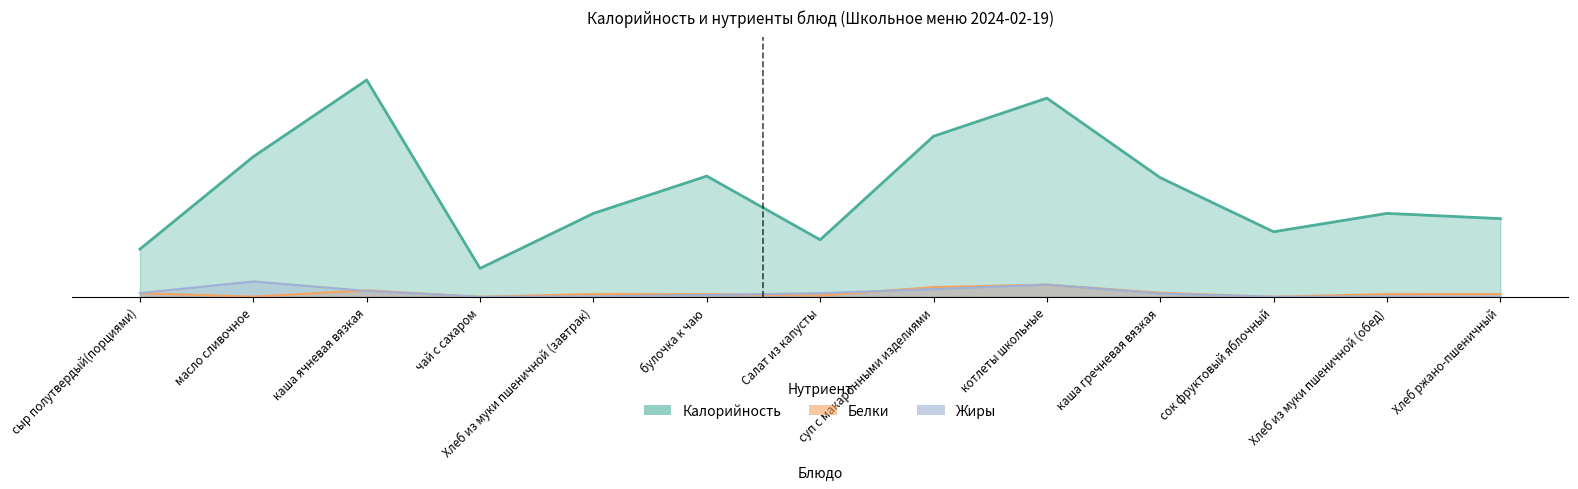

What is the label of the 6th point from the right?

суп с макаронными изделиями